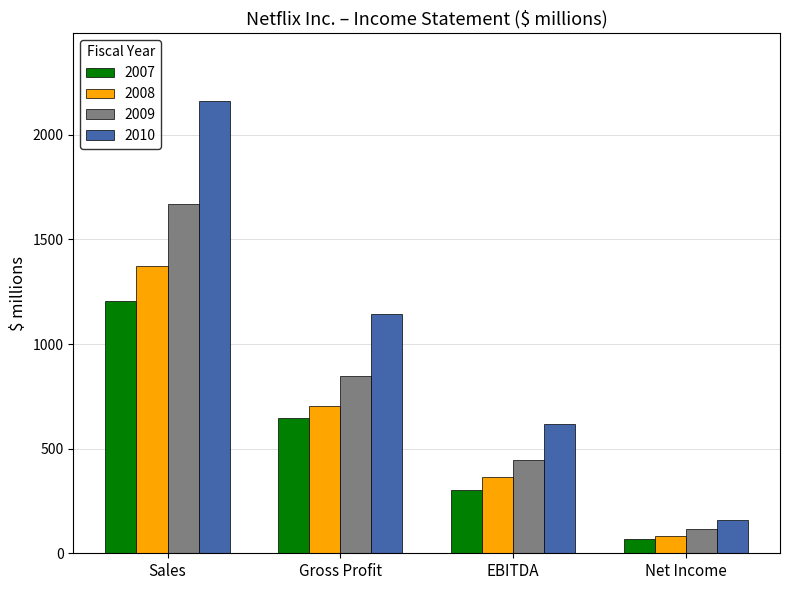

Reading left to right, what are all the values shown in this chart?

2007: 1205.3	644.1	301.9	67.0
2008: 1371.2	703.1	363.9	83.0
2009: 1670.3	848.5	444.9	115.9
2010: 2162.6	1144.0	616.2	160.9